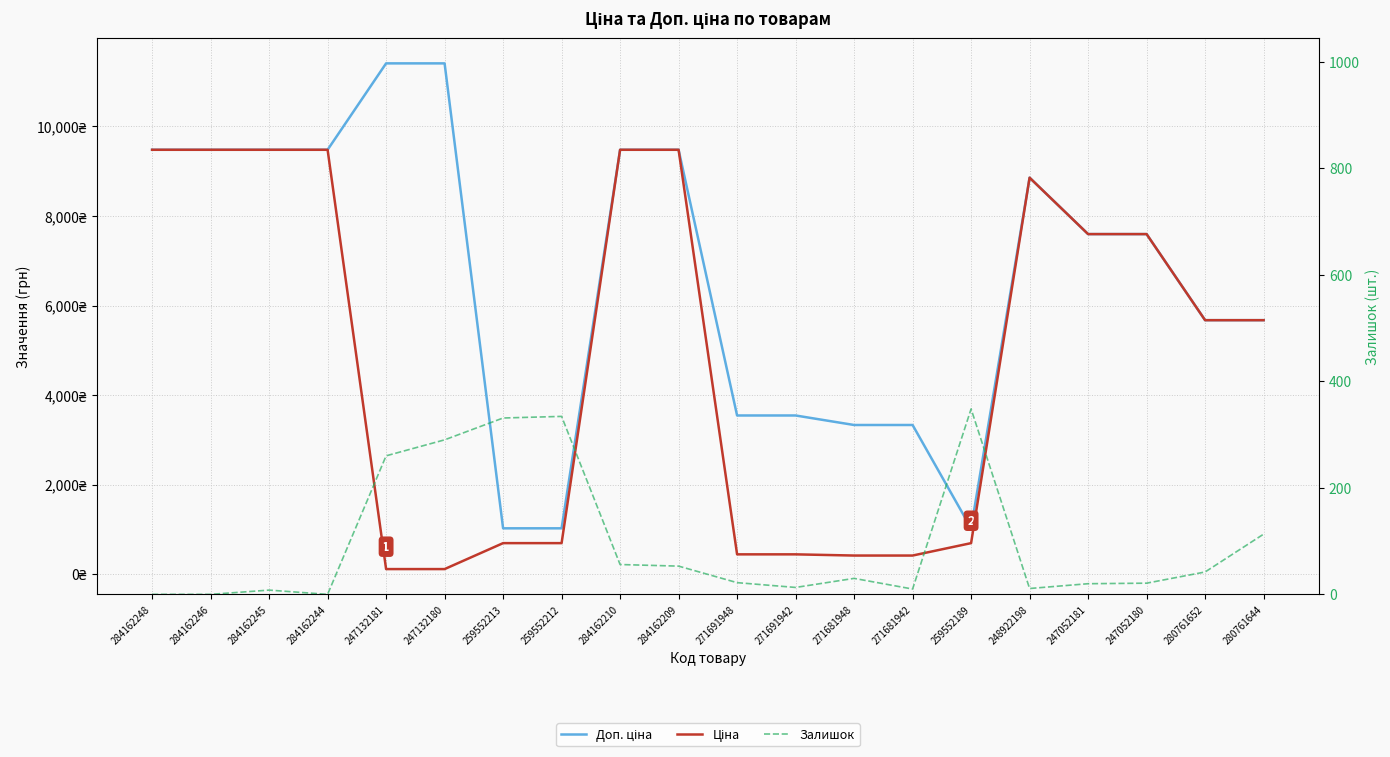

At which label does Залишок reach its peak?

259552189